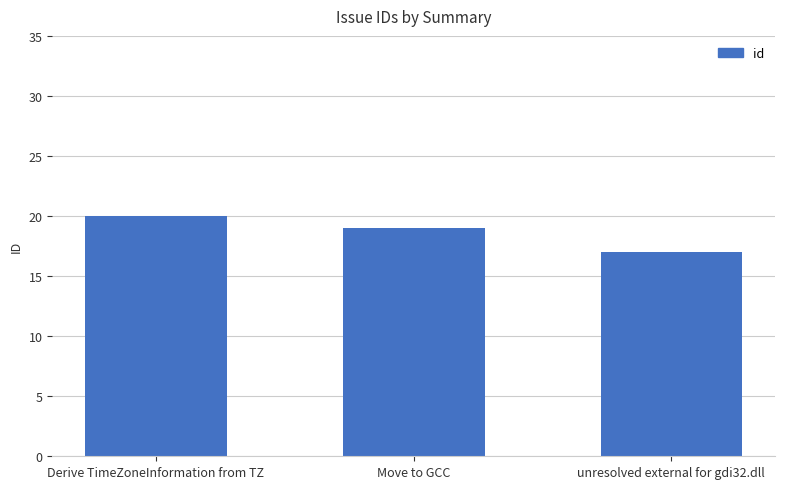

Are the bars horizontal?

No